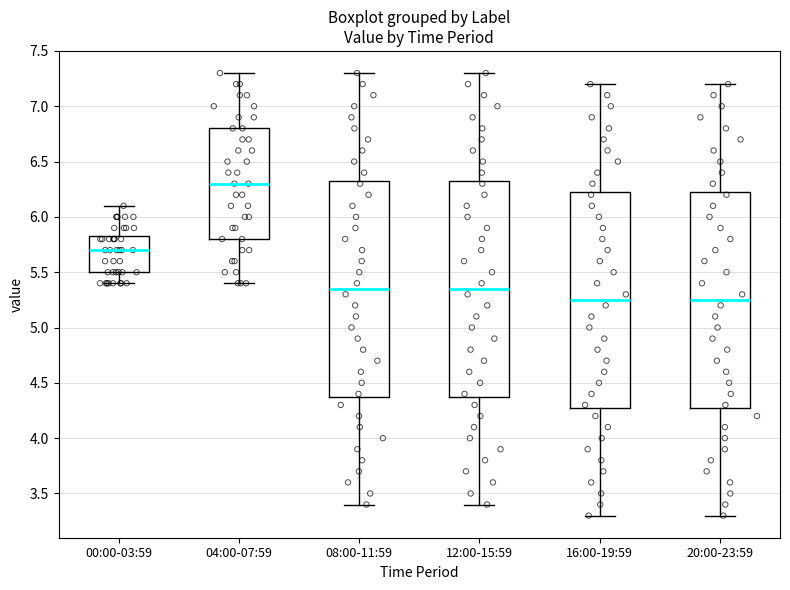

Where does the upper whisker of the box for 08:00-11:59 end on the y-axis? The values are not printed on the chart, so give them approximately, as read against the axis.

7.30